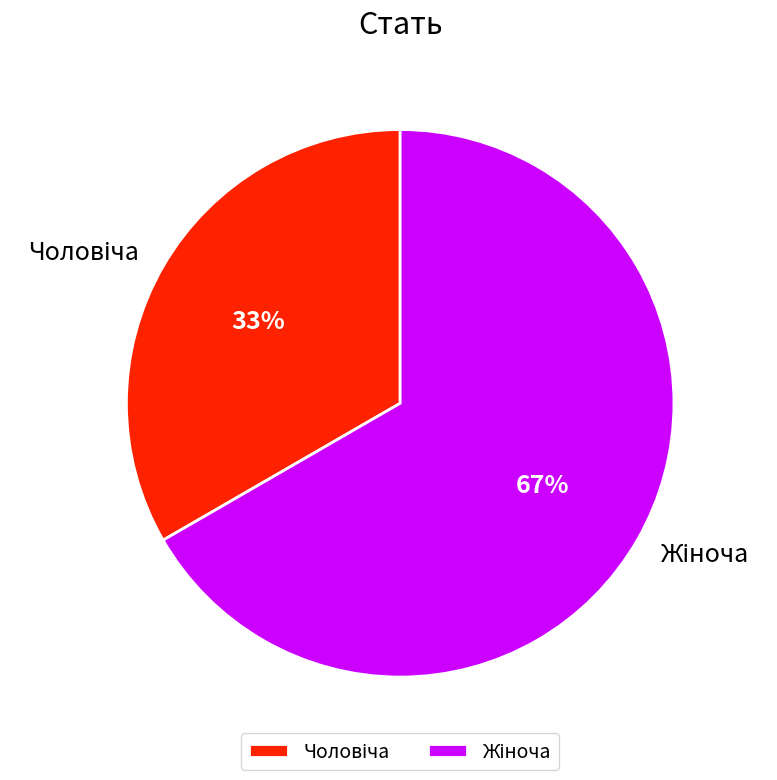

To the nearest percent, what is the average slice percentage?

50%